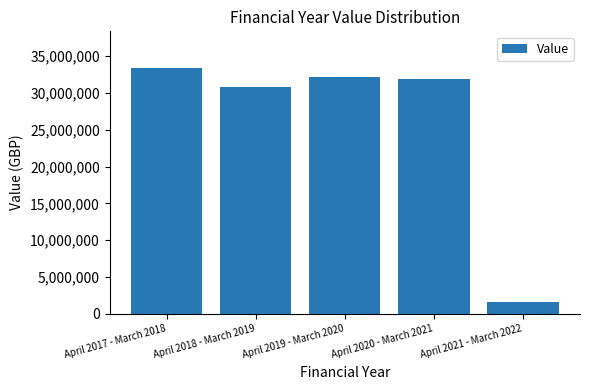

What is the ratio of the value at April 2018 - March 2019 to the value at April 2020 - March 2021?

1.0